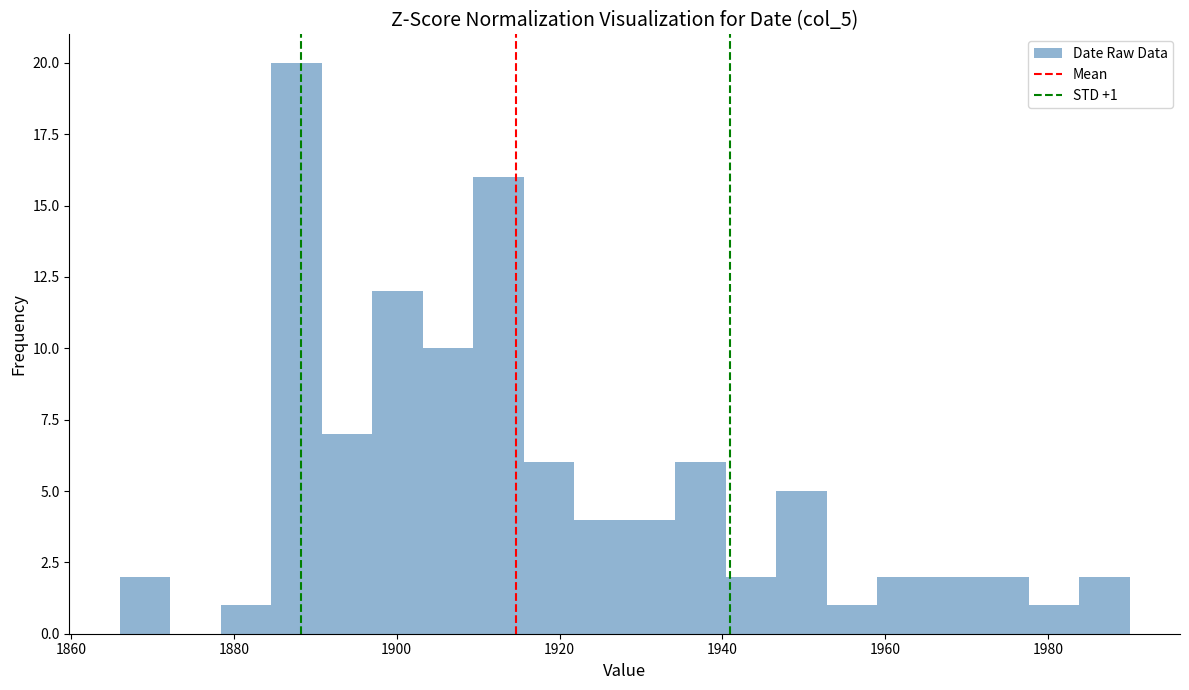

Around what value on the x-axis is the tallest bar? Give the approximate position of its centre, as read against the axis.

1888